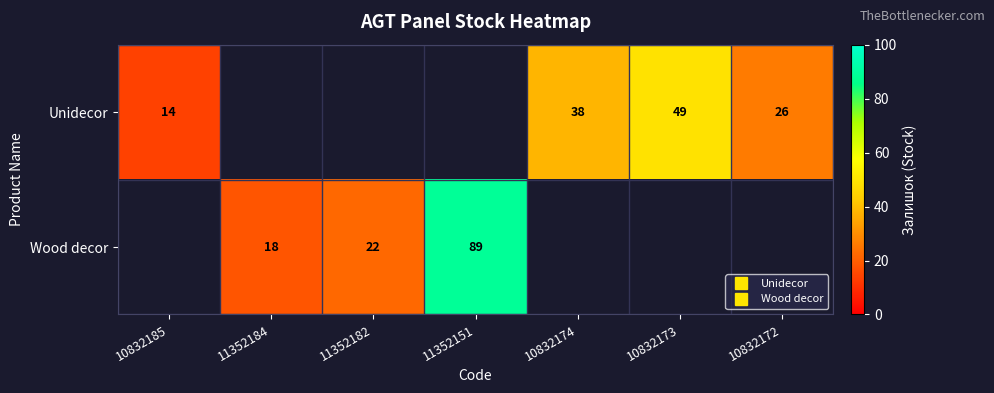

At how many categories does at least one series exceed 87?

1